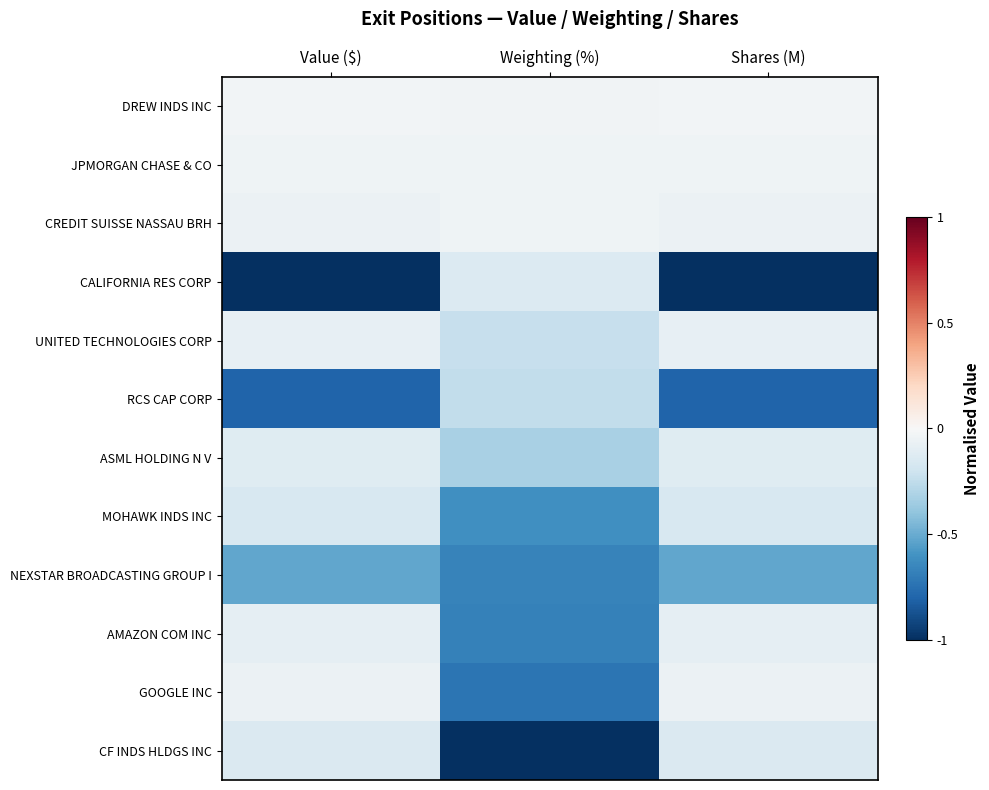

Which series has the largest total across all categories?

DREW INDS INC